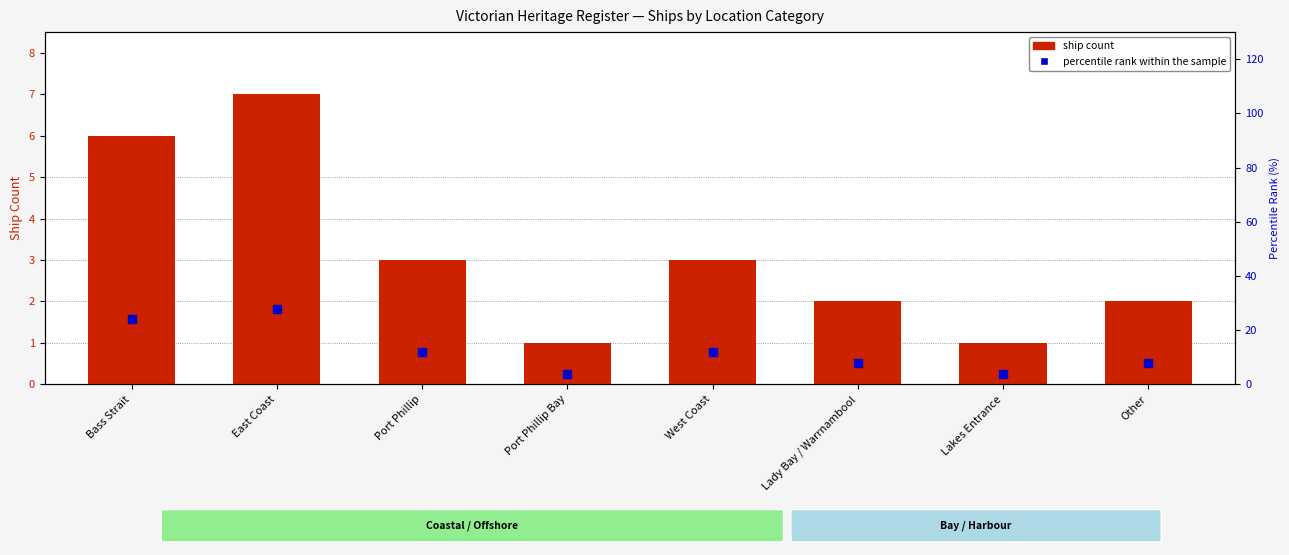

Which series has the widest spread of Y values?

percentile rank within the sample